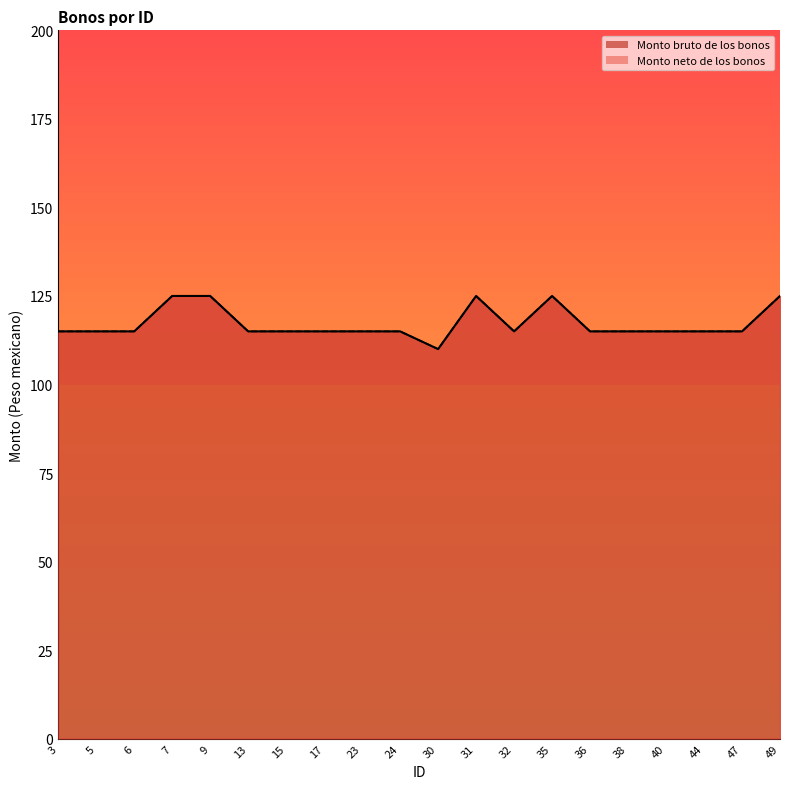

Which series has the largest total across all categories?

Monto bruto de los bonos